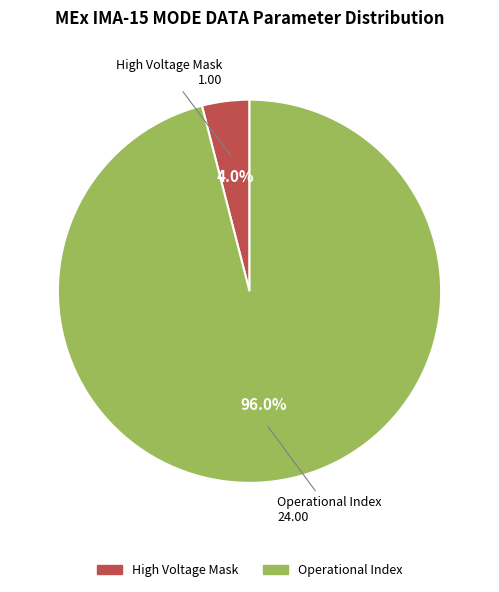

What percentage is the Operational Index slice, to the nearest percent?

96%